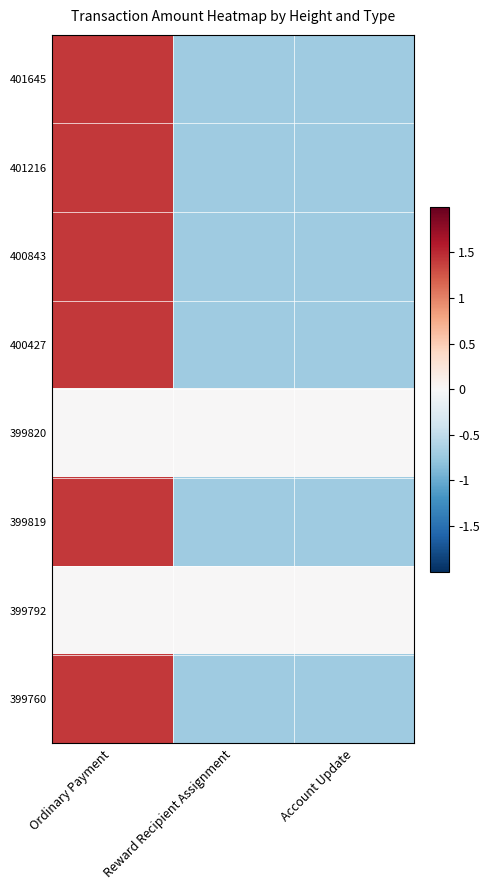

At how many categories does at least one series exceed 0?

1